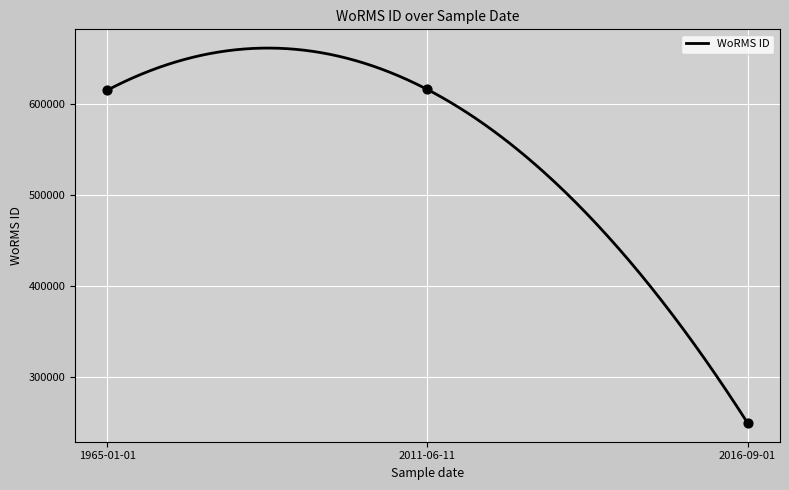

Which has a higher value, 1965-01-01 or 2016-09-01?

1965-01-01